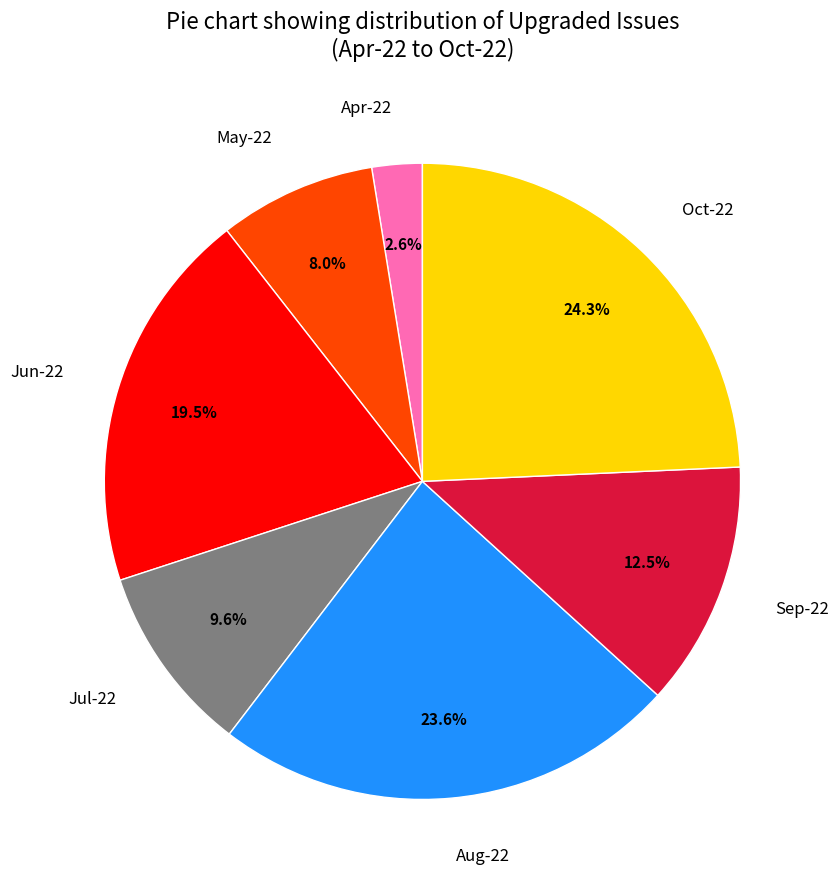

To the nearest percent, what is the average slice percentage?

14%